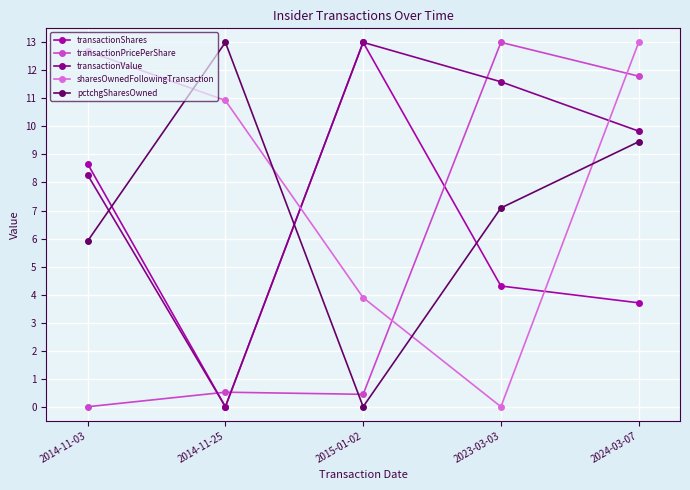

Reading left to right, extract all data points from this chart.

transactionShares: 2014-11-03=8.7	2014-11-25=0.0	2015-01-02=13.0	2023-03-03=4.3	2024-03-07=3.7
transactionPricePerShare: 2014-11-03=0.0	2014-11-25=0.5	2015-01-02=0.4	2023-03-03=13.0	2024-03-07=11.8
transactionValue: 2014-11-03=8.3	2014-11-25=0.0	2015-01-02=13.0	2023-03-03=11.6	2024-03-07=9.8
sharesOwnedFollowingTransaction: 2014-11-03=12.7	2014-11-25=10.9	2015-01-02=3.9	2023-03-03=0.0	2024-03-07=13.0
pctchgSharesOwned: 2014-11-03=5.9	2014-11-25=13.0	2015-01-02=0.0	2023-03-03=7.1	2024-03-07=9.5